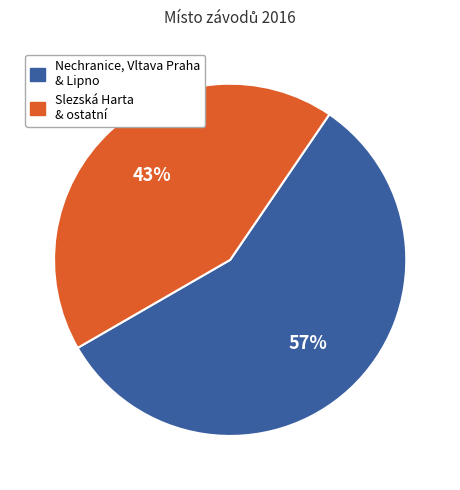

Between Slezská Harta & ostatní and Nechranice, Vltava Praha & Lipno, which is larger?

Nechranice, Vltava Praha & Lipno